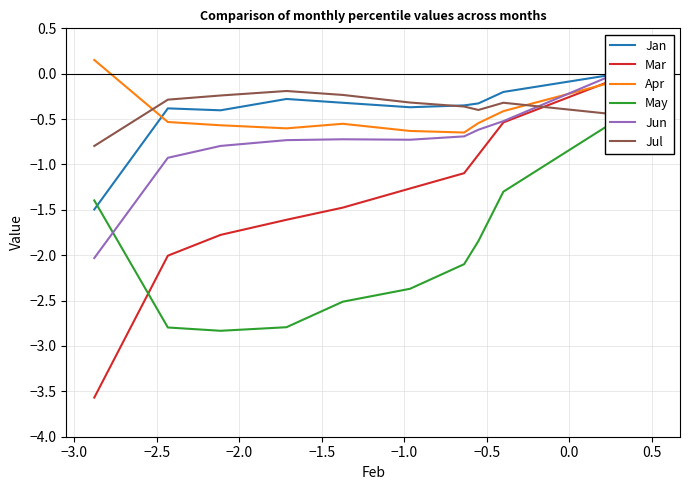

In Jan, how many points are higher than both neighbors (excluding endpoints)?

2